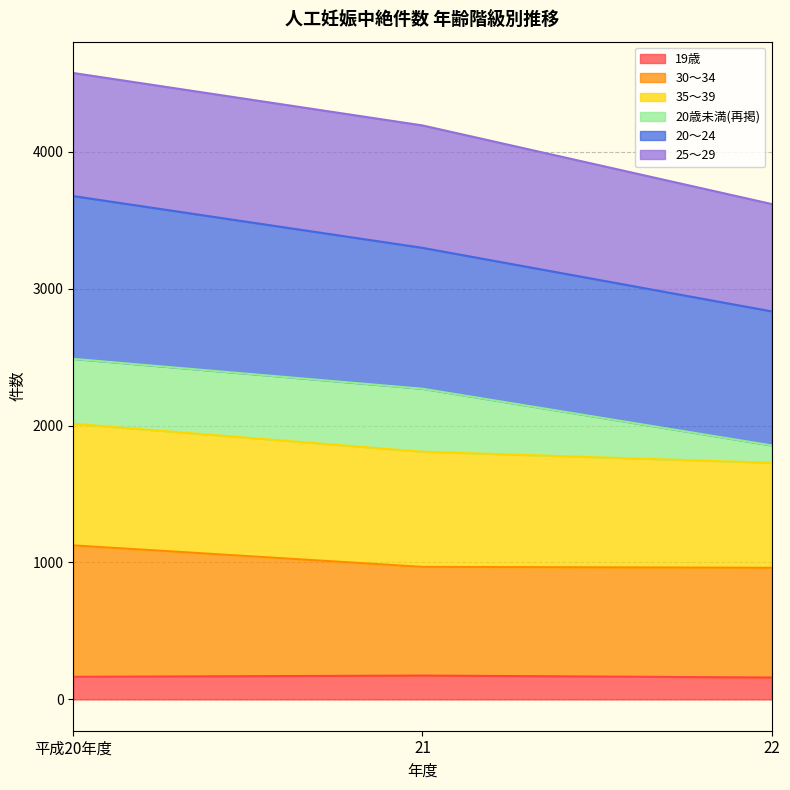

What is the total value across all series at 21?

4192